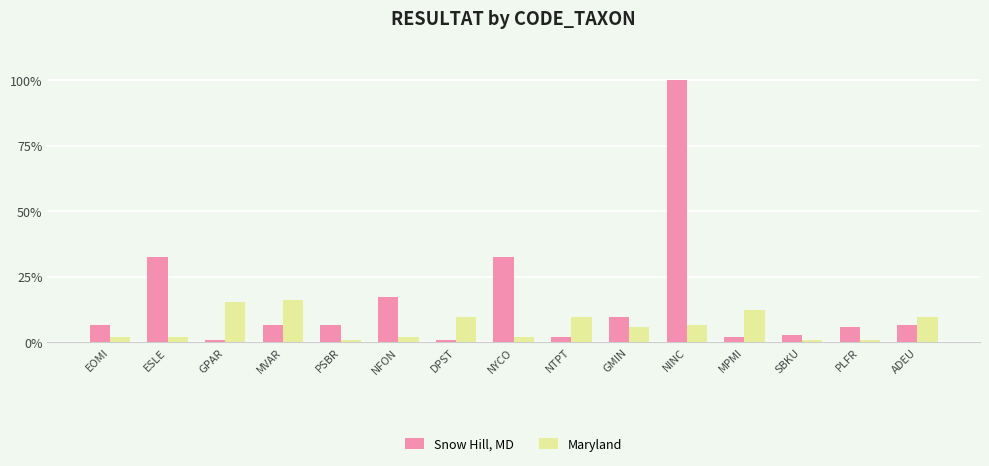

What are all the series names shown in the legend?

Snow Hill, MD, Maryland